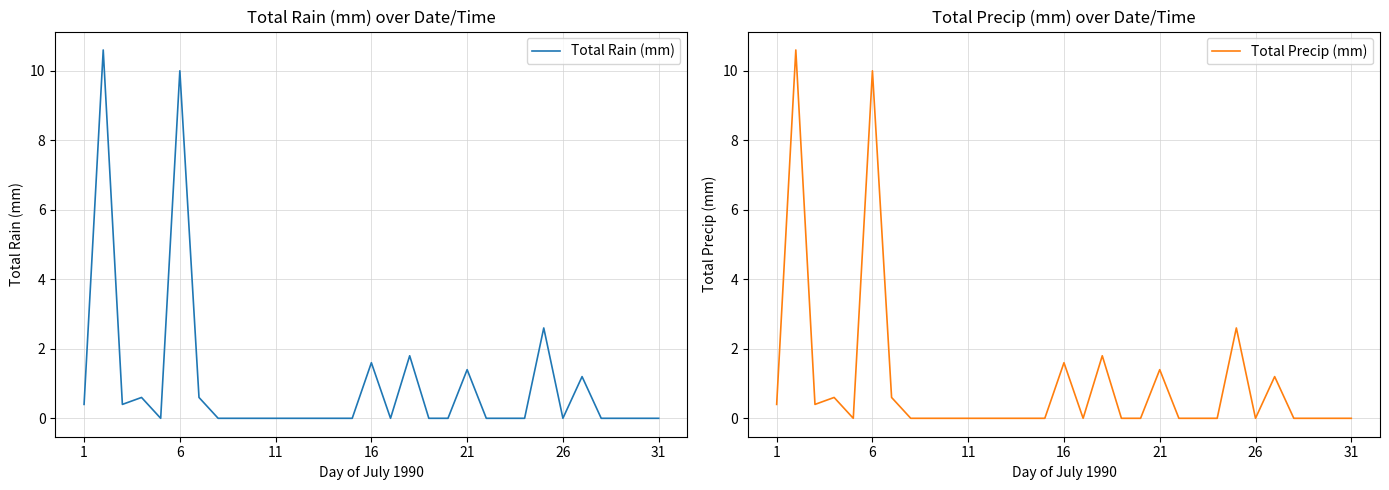

What is the highest value of the Total Rain (mm) series?

10.6